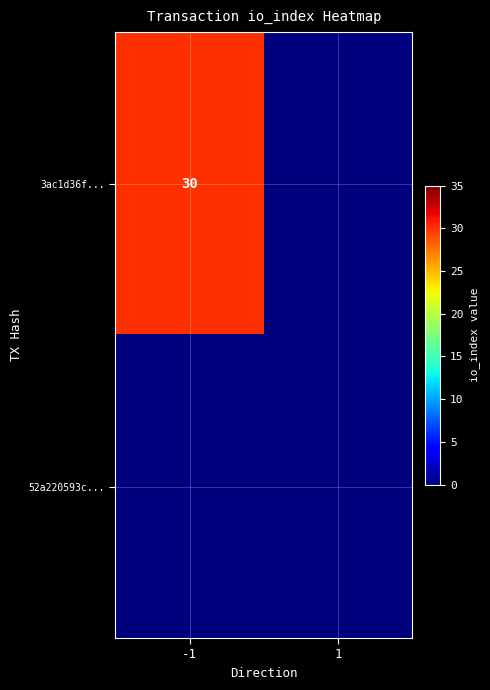

The value of 3ac1d36f... at -1 is 30. True or false?

True